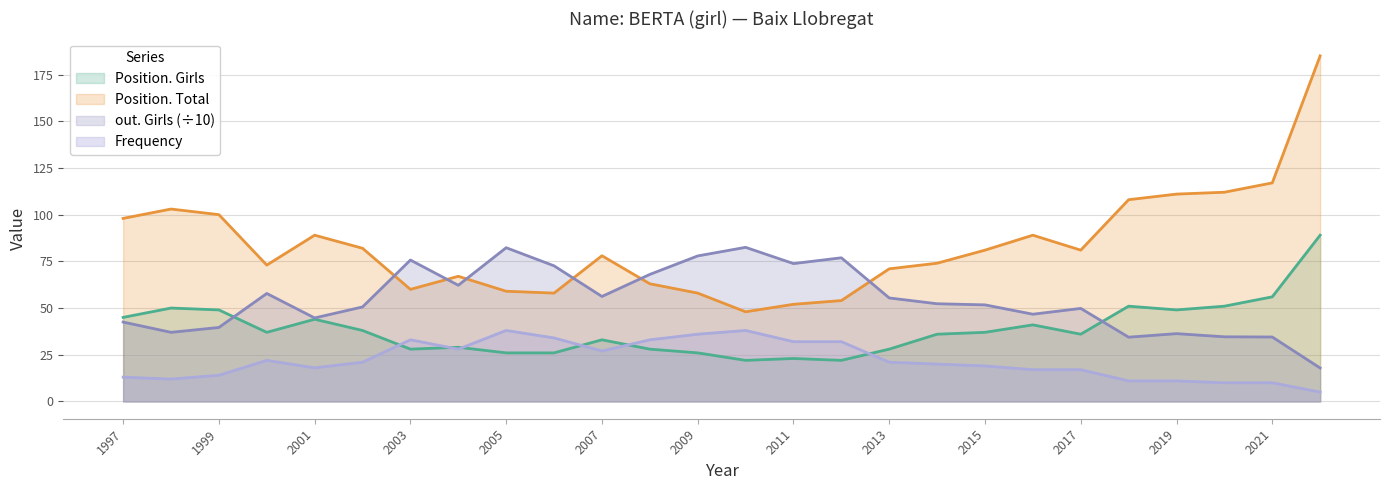

Which series has the widest spread of values?

Position. Total